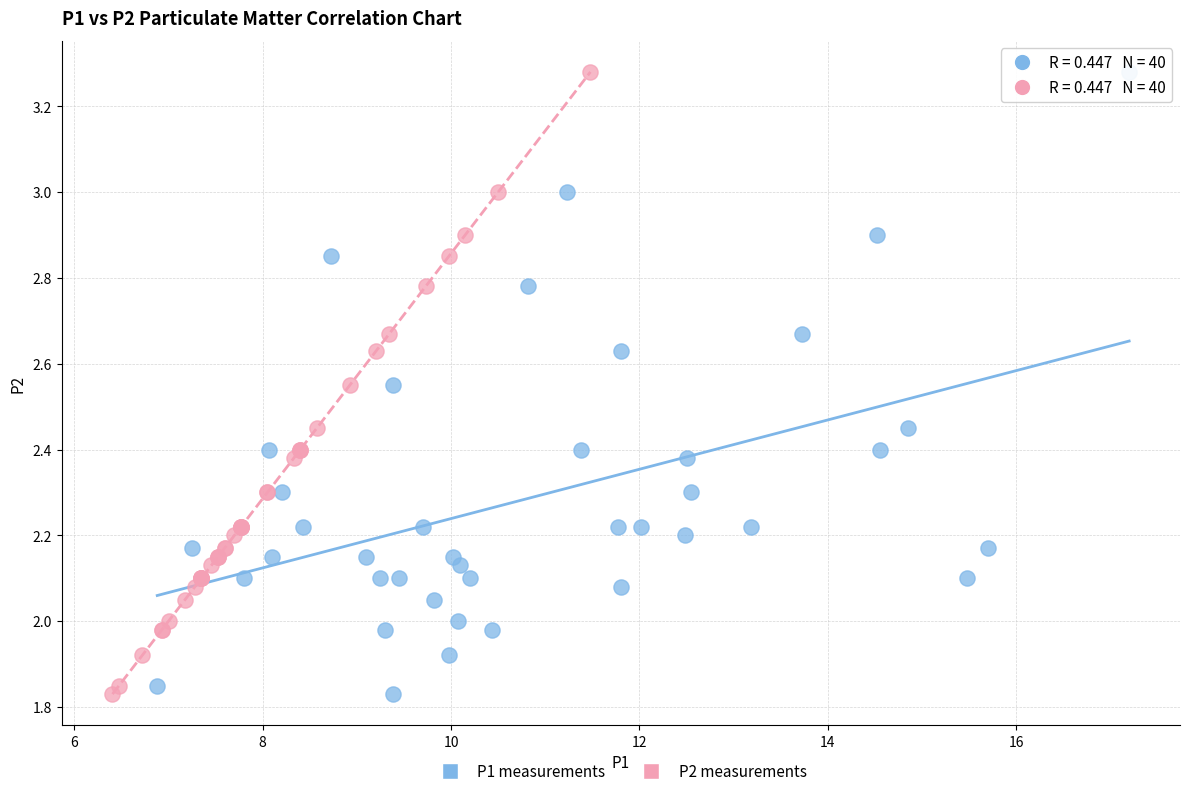

What are all the series names shown in the legend?

P1 measurements, P2 measurements